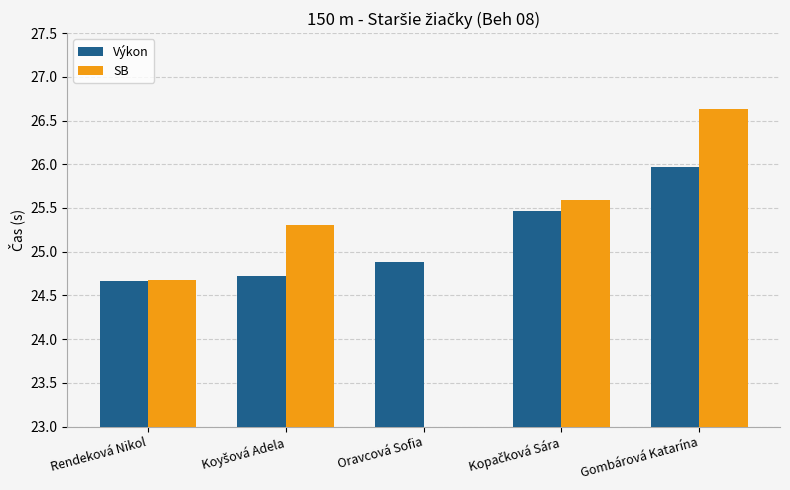

What is the difference between the second highest and second lowest values in the Výkon series?

0.8